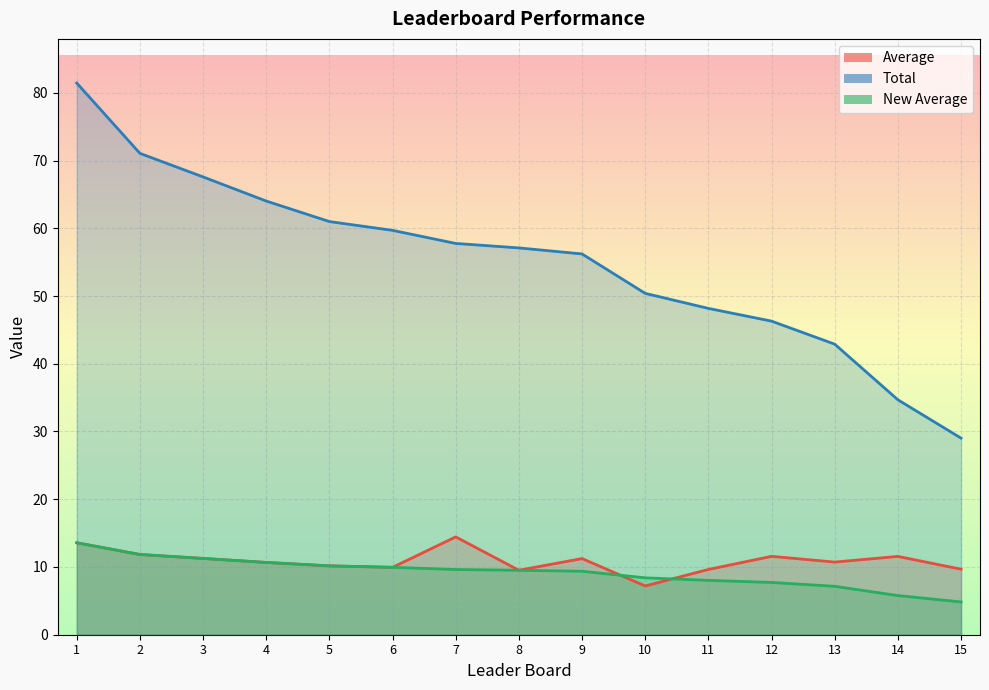

Between 8 and 14, which series saw the biggest shift?

Total